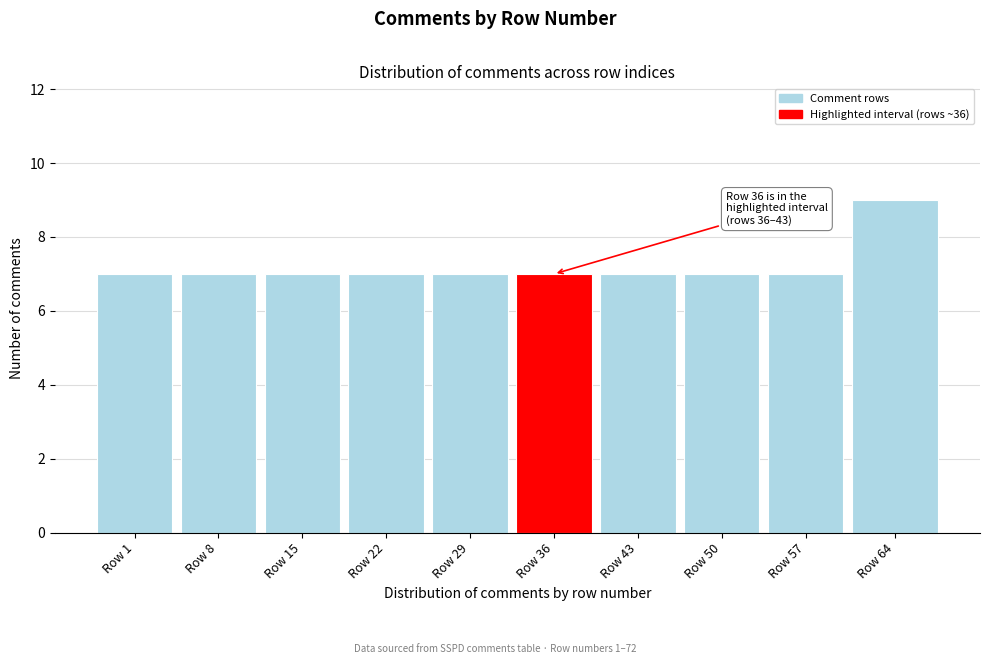

Reading left to right, what are all the values shown in this chart?

Row 1=7	Row 8=7	Row 15=7	Row 22=7	Row 29=7	Row 36=7	Row 43=7	Row 50=7	Row 57=7	Row 64=9